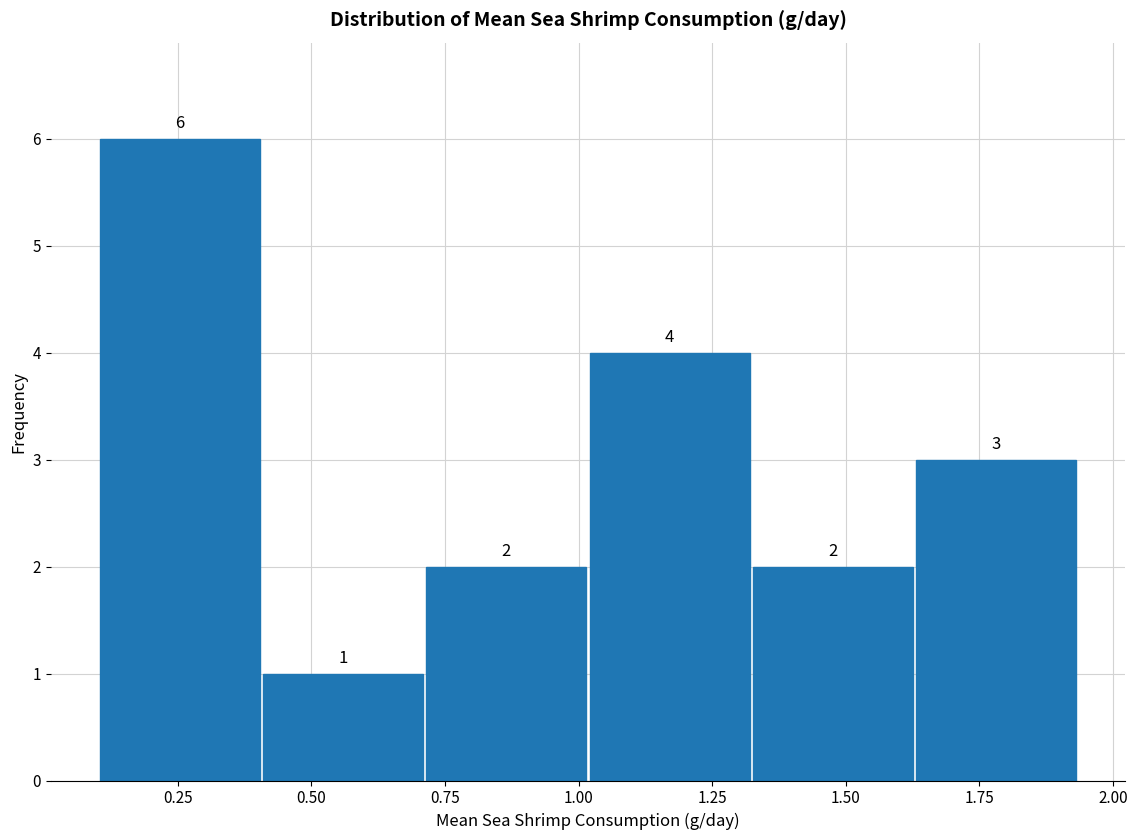

How tall is the bar that spans 0.40 to 0.70 on the x-axis? The bar edges are not printed on the chart, so give them approximately, as read against the axis.

1